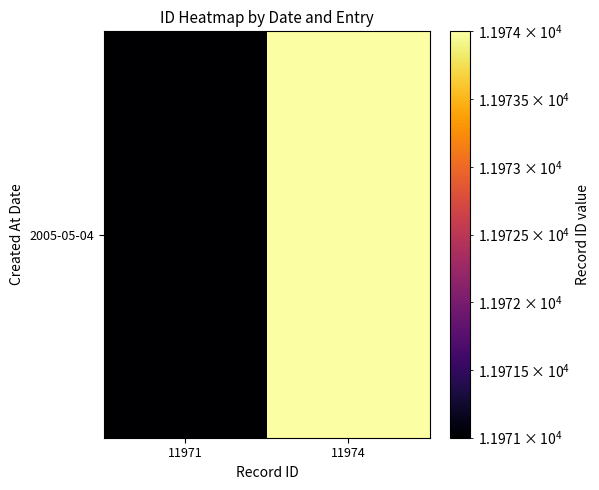

Is it true that the value at 11974 is 2446?

False